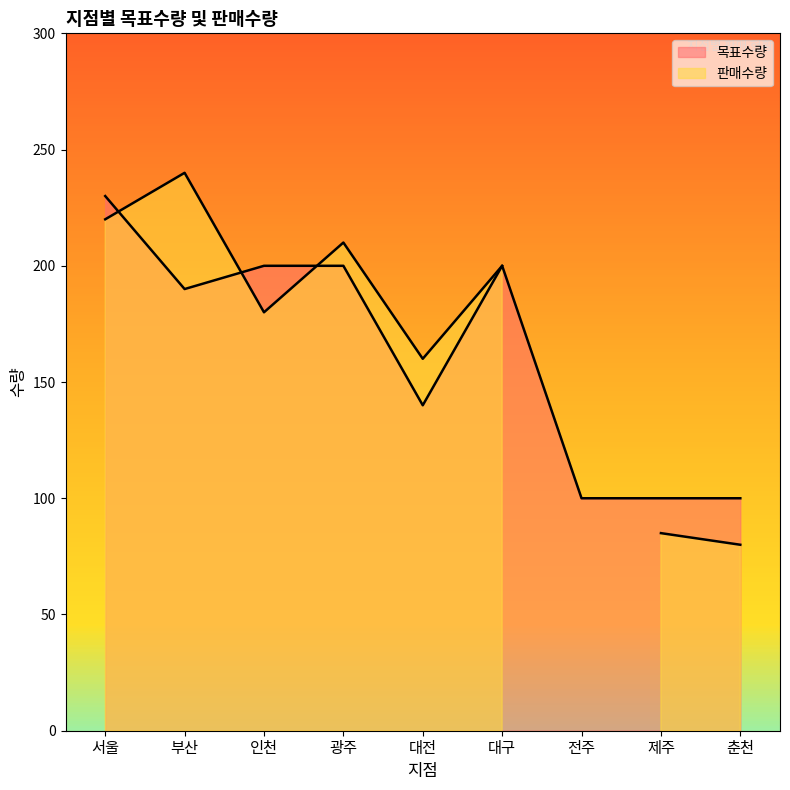

What is the average value?

162